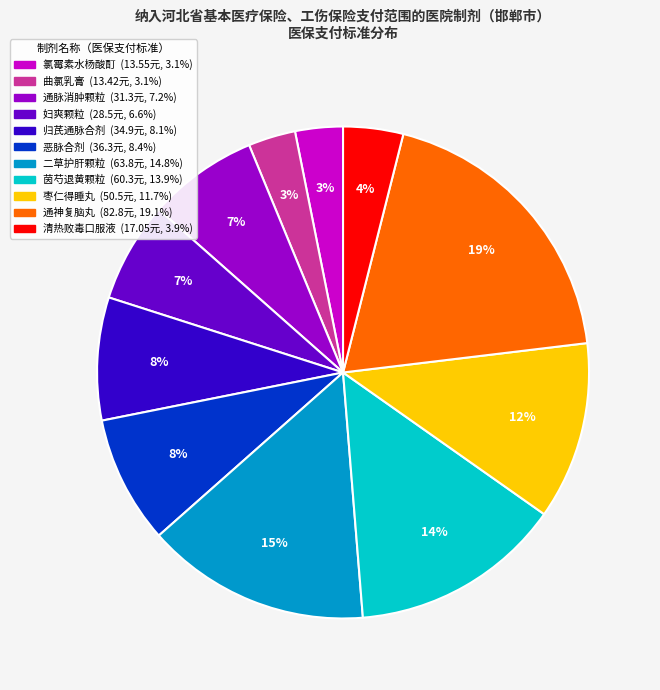

Is there any slice that represents more than half of the pie?

No